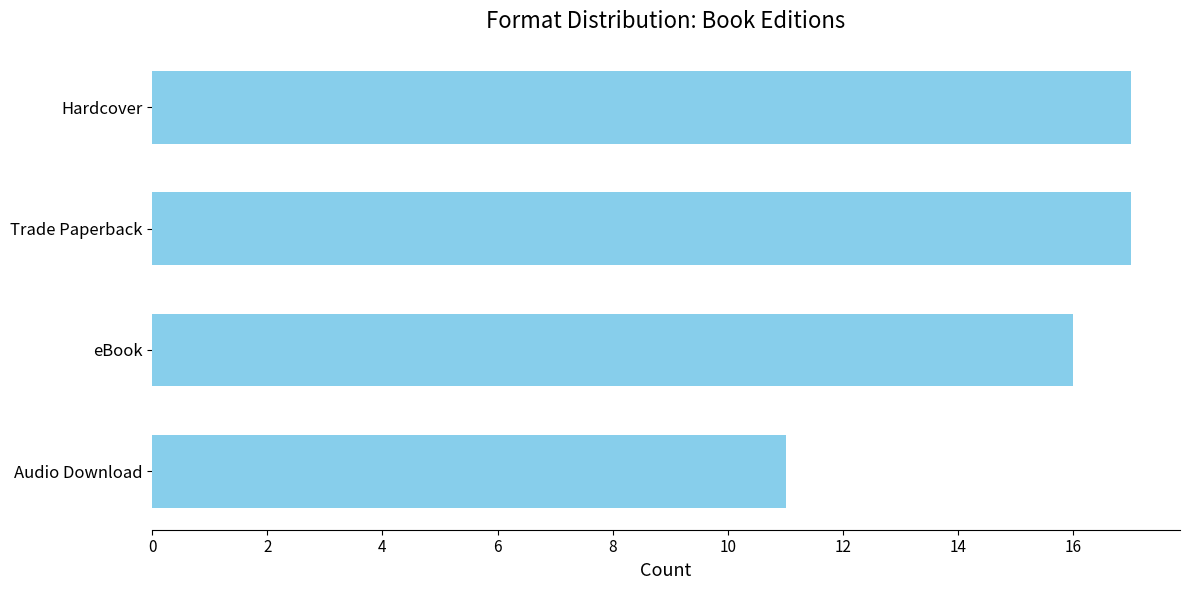

What is the difference between the maximum and minimum values?

6